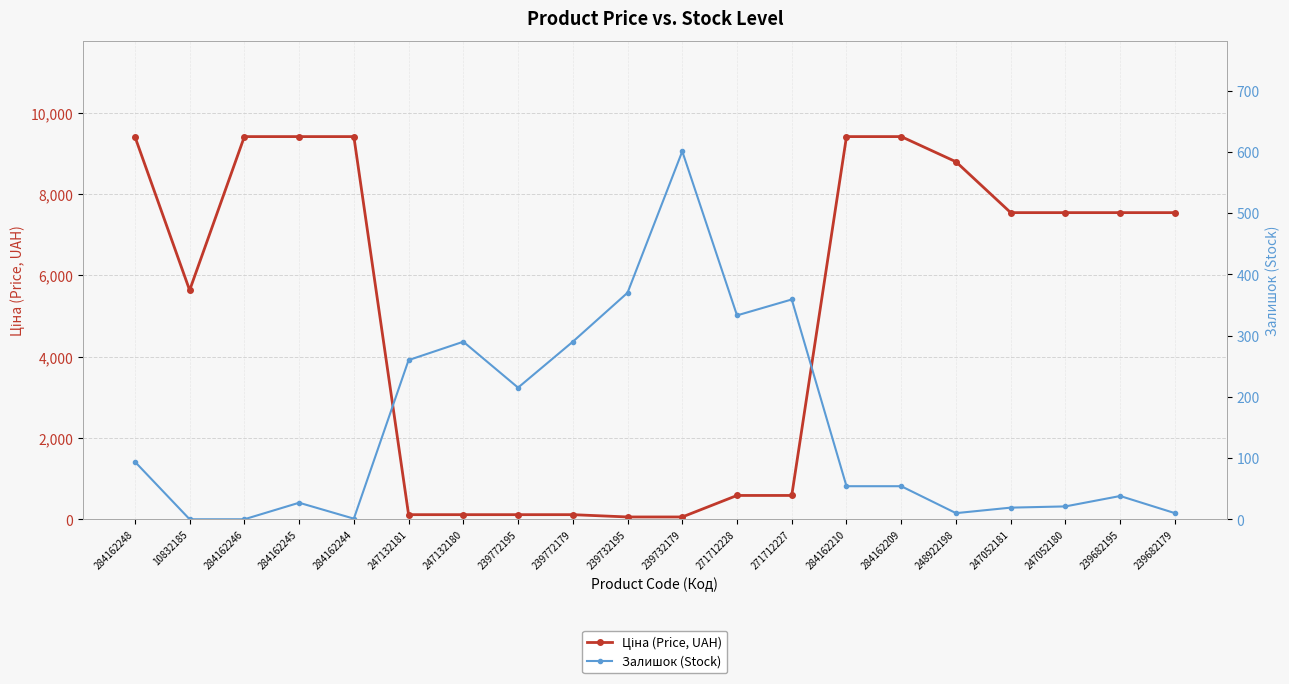

Which series has the largest total across all categories?

Ціна (Price, UAH)